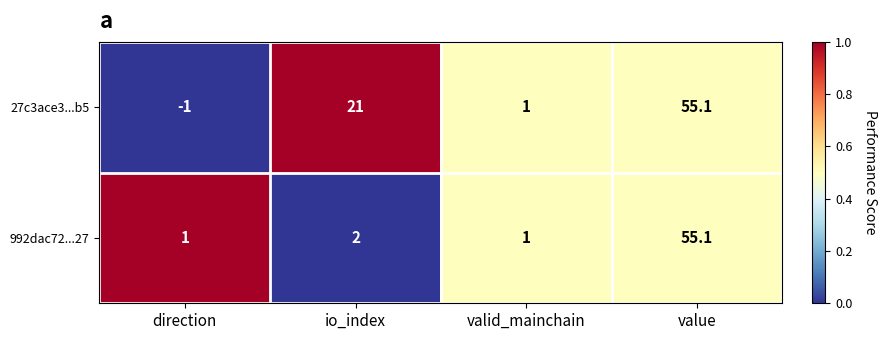

Which series has the largest total across all categories?

27c3ace3...b5